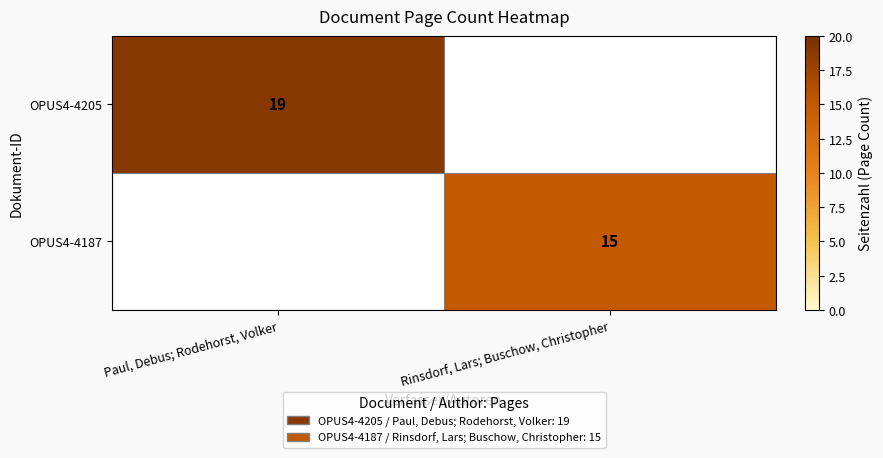

Is the value of OPUS4-4187 at Rinsdorf, Lars; Buschow, Christopher greater than the value of OPUS4-4205 at Paul, Debus; Rodehorst, Volker?

No